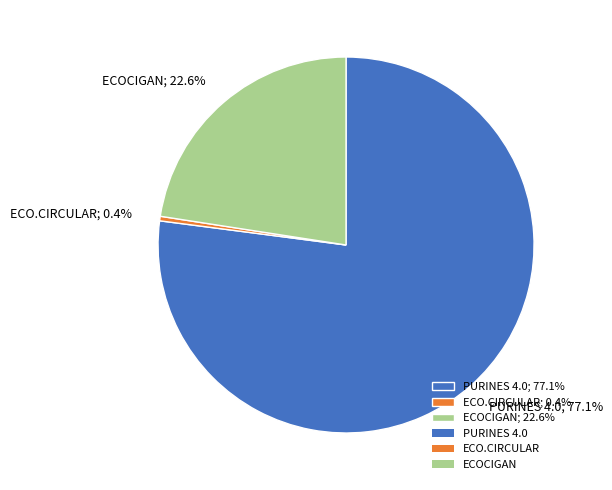

To the nearest percent, what portion does ECOCIGAN represent?

23%